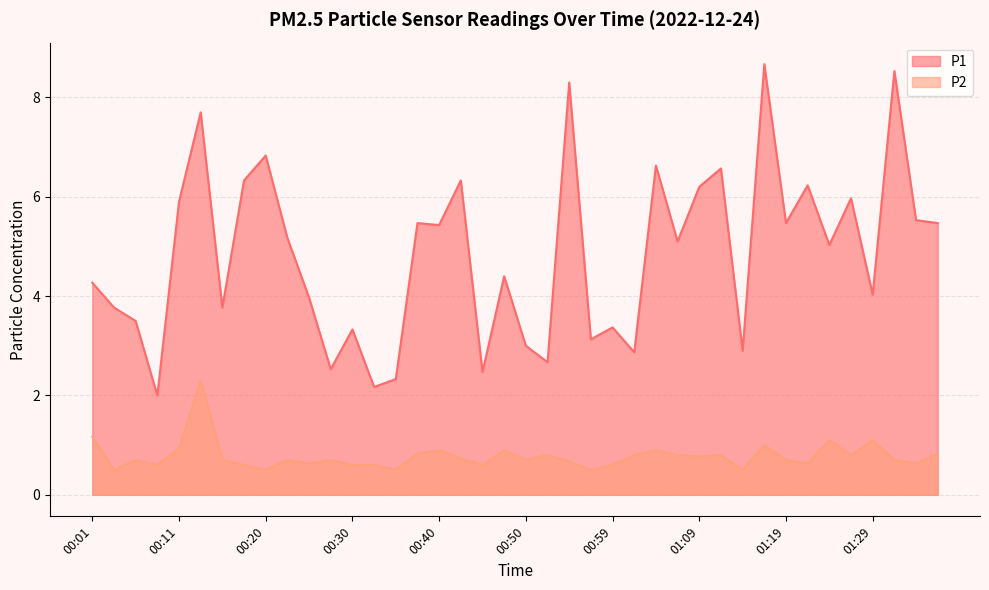

What is the sum of the P2 values at 00:30 and 01:09?

1.4